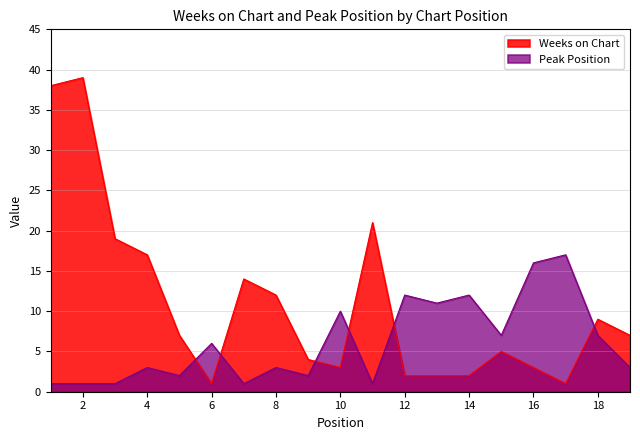

The Peak Position series shows 3 at 8. True or false?

True